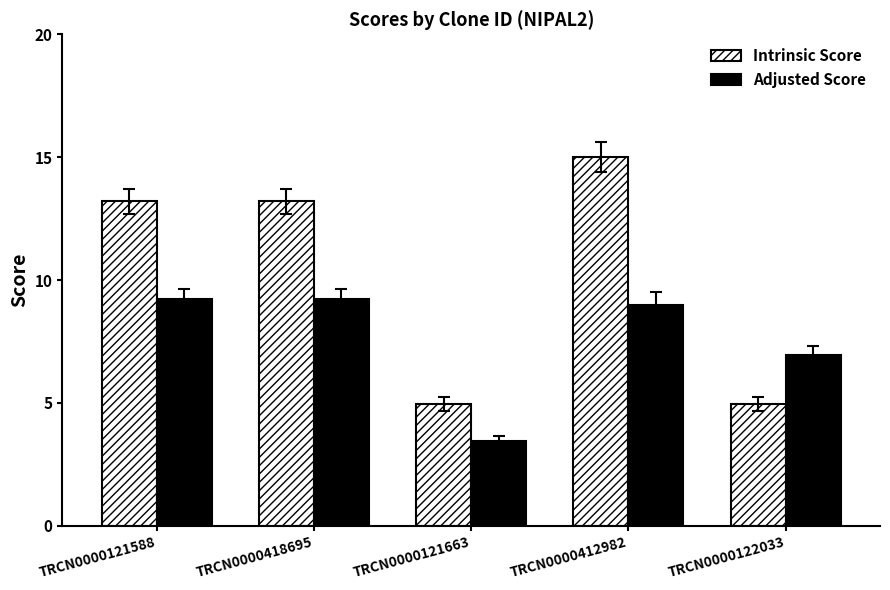

List the series in order of their peak value, lowest first.

Adjusted Score, Intrinsic Score